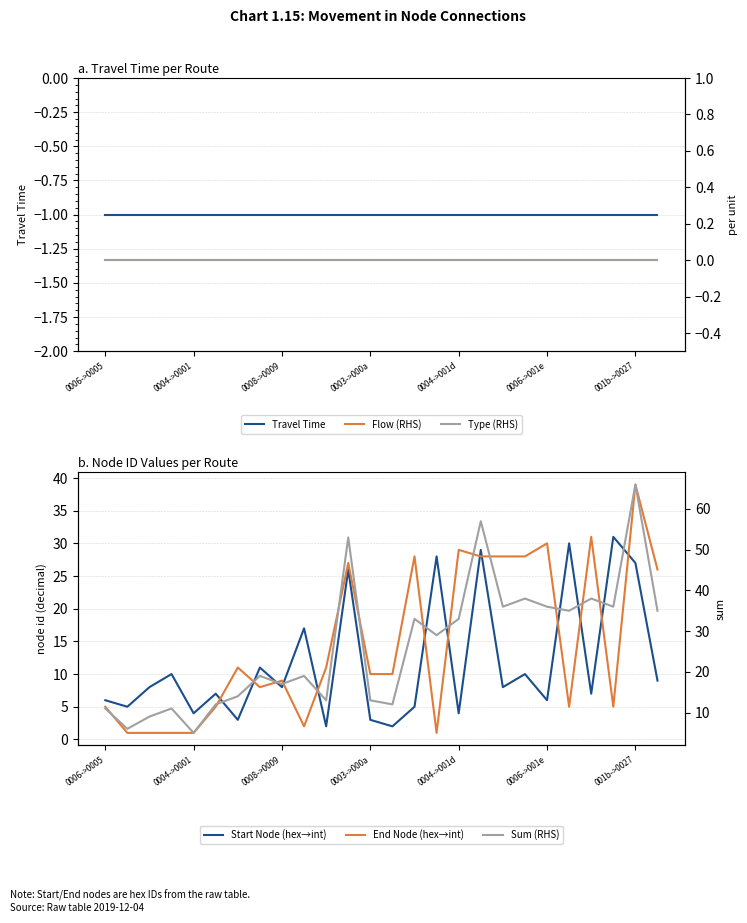

Reading right to left, extract all data points from this chart.

Travel Time: -1	-1	-1	-1	-1	-1	-1	-1	-1	-1	-1	-1	-1	-1	-1	-1	-1	-1	-1	-1	-1	-1	-1	-1	-1	-1
Start Node (hex→int): 9	27	31	7	30	6	10	8	29	4	28	5	2	3	26	2	17	8	11	3	7	4	10	8	5	6
End Node (hex→int): 26	39	5	31	5	30	28	28	28	29	1	28	10	10	27	11	2	9	8	11	5	1	1	1	1	5
Flow (RHS): 0	0	0	0	0	0	0	0	0	0	0	0	0	0	0	0	0	0	0	0	0	0	0	0	0	0
Type (RHS): 0	0	0	0	0	0	0	0	0	0	0	0	0	0	0	0	0	0	0	0	0	0	0	0	0	0
Sum (RHS): 35	66	36	38	35	36	38	36	57	33	29	33	12	13	53	13	19	17	19	14	12	5	11	9	6	11